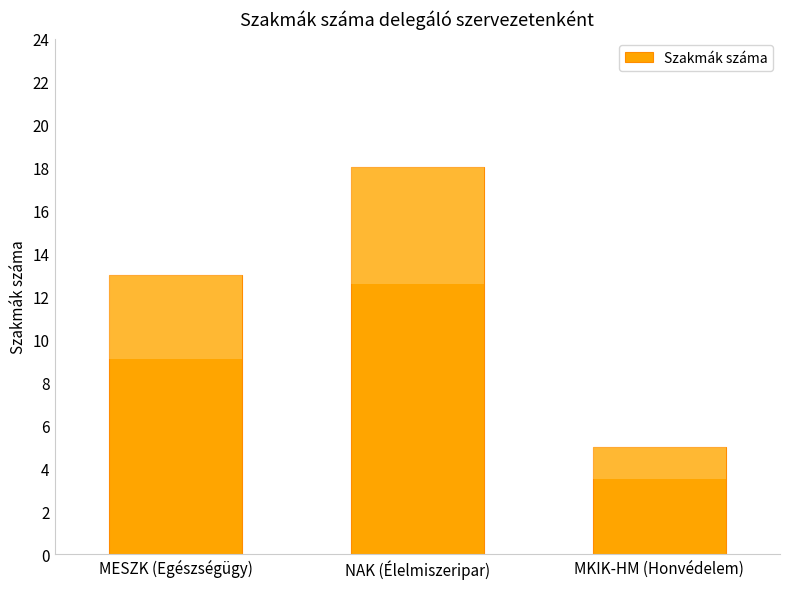

The chart shows a value of 13 at MESZK (Egészségügy). True or false?

True